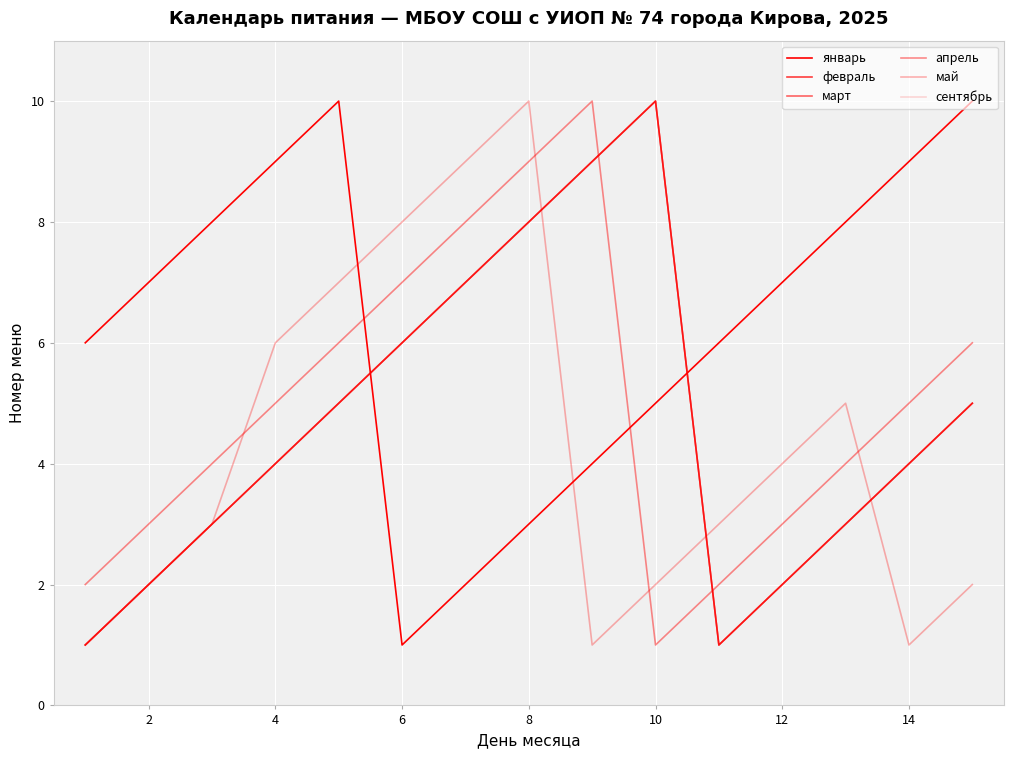

Is this an area chart (filled region under the line)?

No